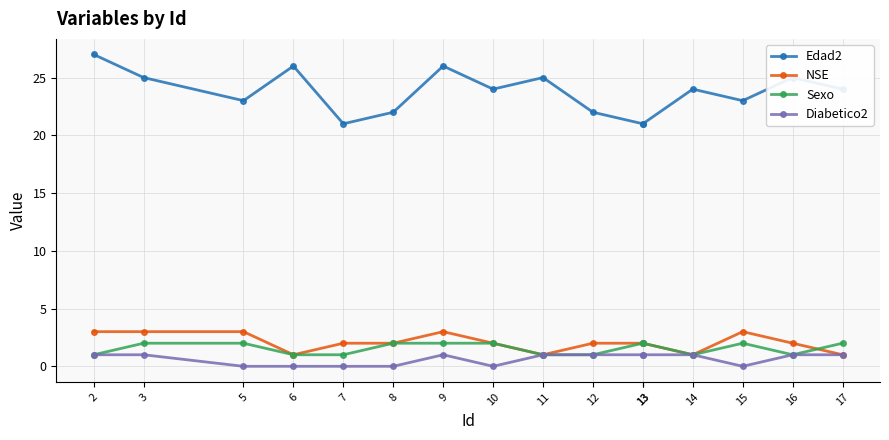

What is the value of the Edad2 point at the 11th from the left?

21